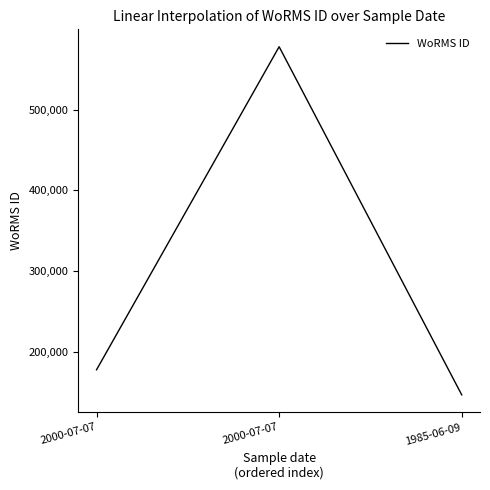

How many categories are shown in the chart?

3